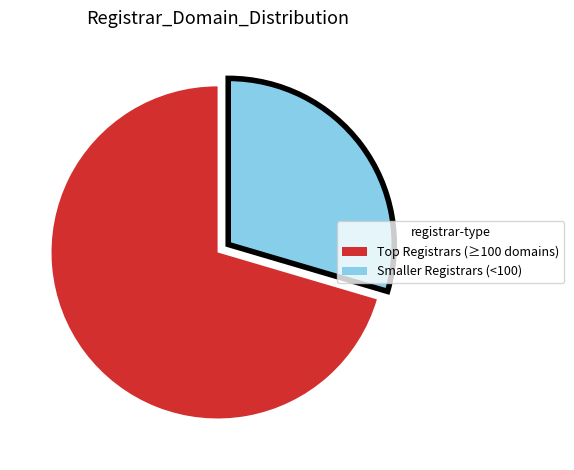

Which slice is the smallest?

Smaller Registrars (<100)